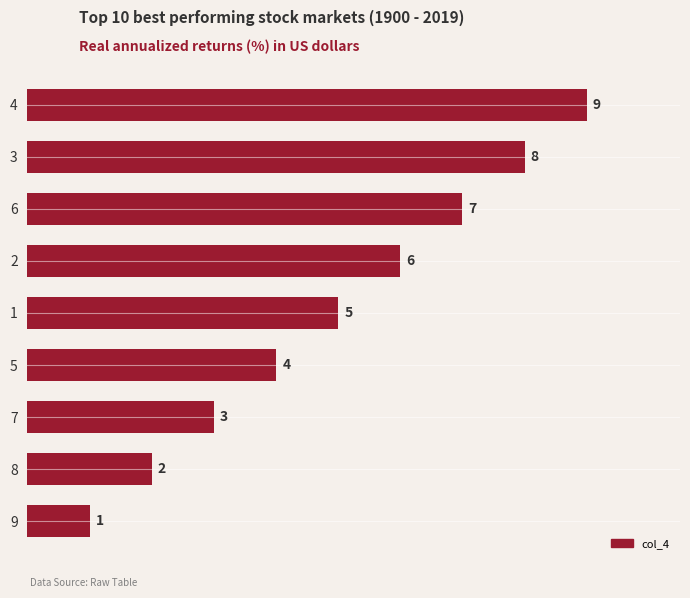

What is the sum of the values at 4 and 6?

16